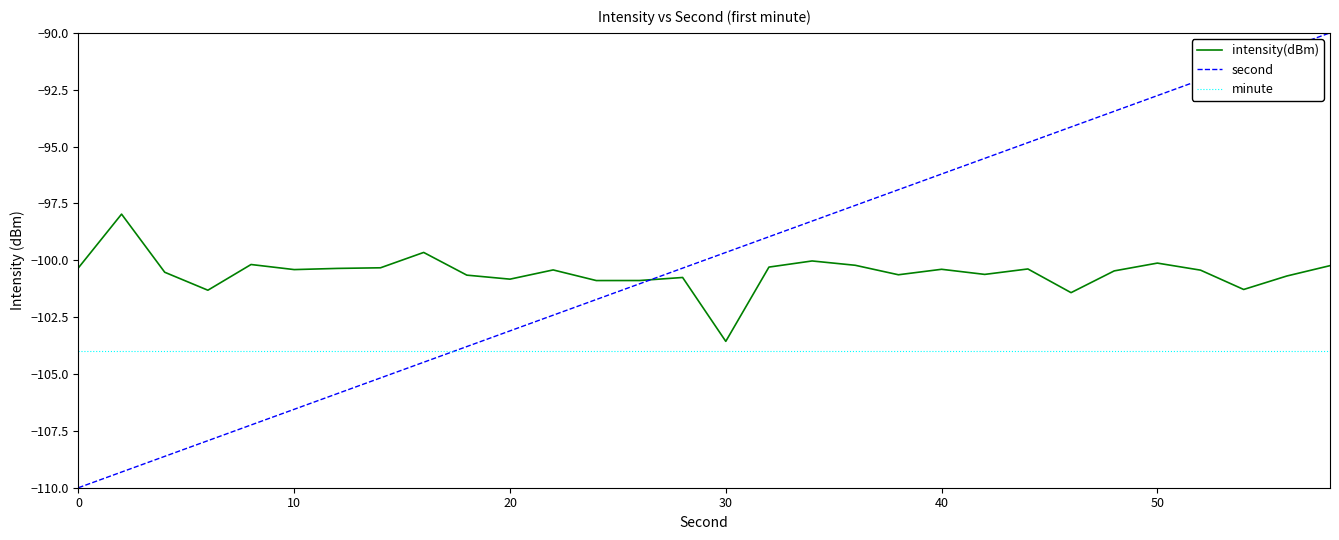

Does the chart have visible grid lines?

No